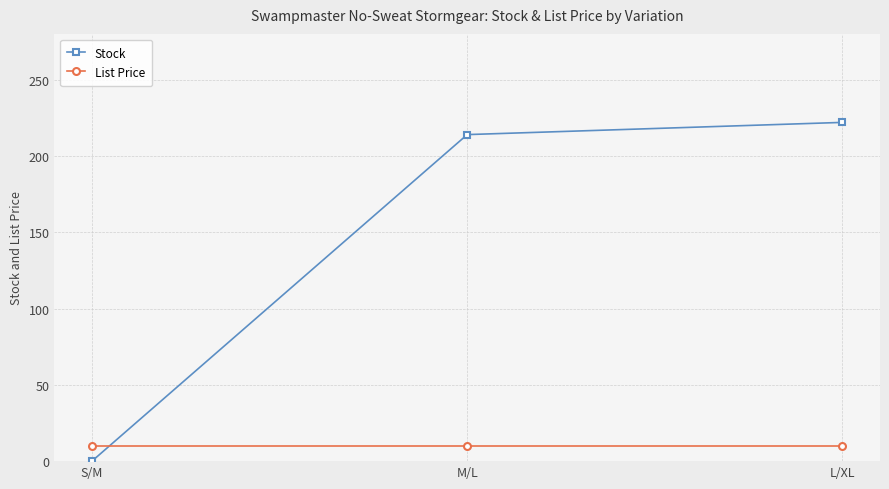

Which series has the largest range (max minus min)?

Stock